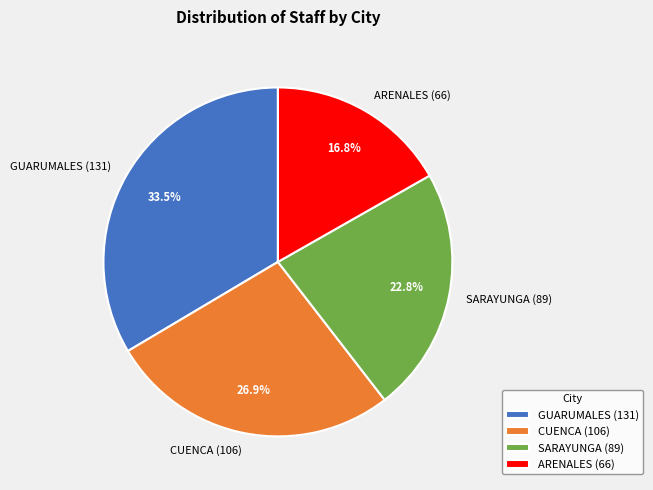

Which category has the smallest portion of the pie?

ARENALES (66)